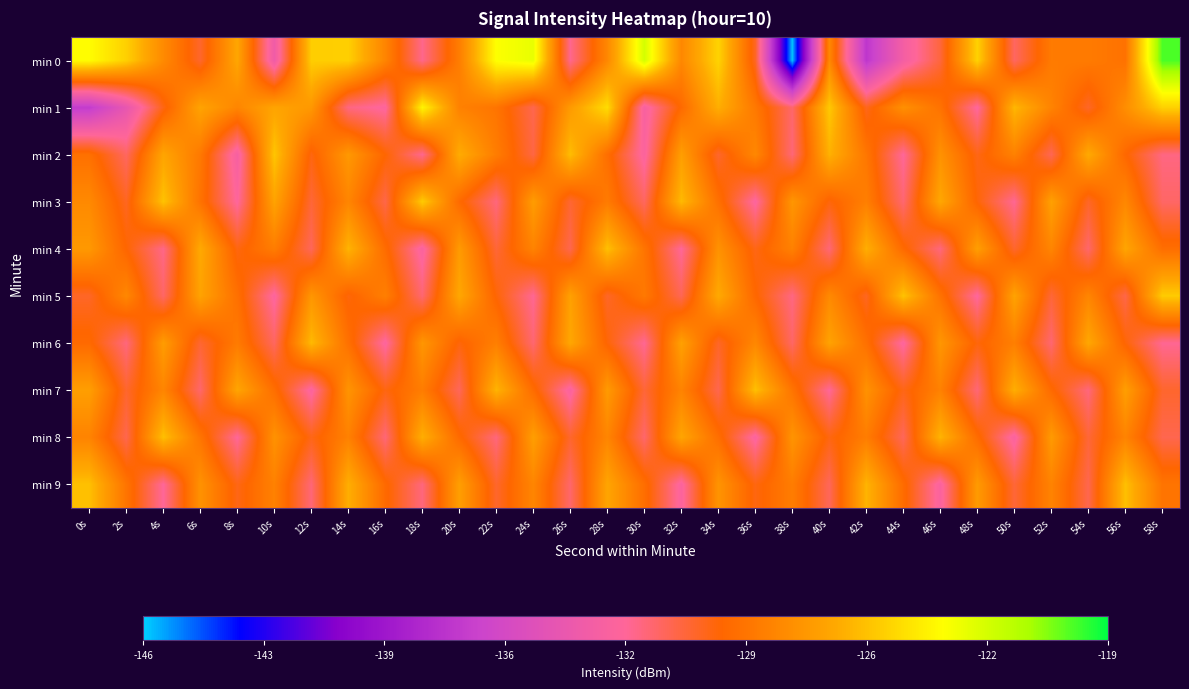

Reading left to right, list all the values displayed in this chart.

min 0: 0s=-123.7	2s=-125.2	4s=-128.1	6s=-130.6	8s=-126.7	10s=-133.7	12s=-125.3	14s=-125.2	16s=-128.3	18s=-132.3	20s=-128.7	22s=-123.6	24s=-123.0	26s=-132.3	28s=-128.2	30s=-122.4	32s=-128.2	34s=-125.1	36s=-130.4	38s=-145.9	40s=-128.2	42s=-137.4	44s=-133.4	46s=-130.9	48s=-125.2	50s=-131.5	52s=-128.8	54s=-128.8	56s=-129.2	58s=-120.0
min 1: 0s=-137.1	2s=-134.3	4s=-130.2	6s=-126.9	8s=-128.3	10s=-126.8	12s=-127.4	14s=-132.1	16s=-132.7	18s=-124.0	20s=-128.5	22s=-129.1	24s=-131.2	26s=-127.3	28s=-124.8	30s=-133.1	32s=-129.6	34s=-126.4	36s=-128.9	38s=-131.7	40s=-125.5	42s=-130.3	44s=-127.8	46s=-129.2	48s=-132.6	50s=-126.1	52s=-128.4	54s=-130.5	56s=-127.9	58s=-125.2
min 2: 0s=-129.3	2s=-131.5	4s=-126.8	6s=-128.9	8s=-133.2	10s=-125.6	12s=-130.1	14s=-127.4	16s=-129.8	18s=-132.3	20s=-126.5	22s=-128.7	24s=-131.0	26s=-125.9	28s=-129.4	30s=-132.8	32s=-127.1	34s=-130.6	36s=-128.2	38s=-131.9	40s=-126.3	42s=-129.0	44s=-132.5	46s=-127.7	48s=-130.2	50s=-128.5	52s=-131.3	54s=-126.6	56s=-129.7	58s=-132.1
min 3: 0s=-128.1	2s=-130.4	4s=-125.7	6s=-129.2	8s=-132.6	10s=-126.9	12s=-130.8	14s=-128.3	16s=-131.1	18s=-125.4	20s=-129.6	22s=-132.0	24s=-127.2	26s=-130.7	28s=-128.8	30s=-131.5	32s=-126.0	34s=-129.3	36s=-132.7	38s=-127.5	40s=-130.0	42s=-128.6	44s=-131.8	46s=-126.7	48s=-129.9	50s=-132.4	52s=-127.0	54s=-130.5	56s=-128.2	58s=-131.6
min 4: 0s=-127.4	2s=-129.8	4s=-132.2	6s=-126.6	8s=-130.1	10s=-128.7	12s=-131.4	14s=-126.2	16s=-129.5	18s=-132.9	20s=-127.3	22s=-130.8	24s=-128.4	26s=-131.2	28s=-125.8	30s=-129.1	32s=-132.5	34s=-127.7	36s=-130.2	38s=-128.5	40s=-131.9	42s=-126.4	44s=-129.6	46s=-132.0	48s=-127.1	50s=-130.6	52s=-128.3	54s=-131.7	56s=-126.8	58s=-129.4
min 5: 0s=-130.5	2s=-128.2	4s=-131.6	6s=-126.9	8s=-129.3	10s=-132.7	12s=-127.5	14s=-130.0	16s=-128.6	18s=-131.8	20s=-126.7	22s=-129.9	24s=-132.4	26s=-127.0	28s=-130.5	30s=-128.9	32s=-131.3	34s=-126.6	36s=-129.7	38s=-132.1	40s=-128.1	42s=-130.4	44s=-125.7	46s=-129.2	48s=-132.6	50s=-126.9	52s=-130.8	54s=-128.3	56s=-131.1	58s=-125.4
min 6: 0s=-129.6	2s=-132.0	4s=-127.2	6s=-130.7	8s=-128.8	10s=-131.5	12s=-126.0	14s=-129.3	16s=-132.7	18s=-127.5	20s=-130.0	22s=-128.6	24s=-131.8	26s=-126.7	28s=-129.9	30s=-132.4	32s=-127.0	34s=-130.5	36s=-128.2	38s=-131.6	40s=-126.9	42s=-129.3	44s=-132.7	46s=-127.5	48s=-130.0	50s=-128.6	52s=-131.8	54s=-126.7	56s=-129.9	58s=-132.4
min 7: 0s=-127.1	2s=-130.6	4s=-128.3	6s=-131.7	8s=-126.8	10s=-129.4	12s=-132.8	14s=-127.6	16s=-130.1	18s=-128.7	20s=-131.4	22s=-126.2	24s=-129.5	26s=-132.9	28s=-127.3	30s=-130.8	32s=-128.4	34s=-131.2	36s=-125.8	38s=-129.1	40s=-132.5	42s=-127.7	44s=-130.2	46s=-128.5	48s=-131.9	50s=-126.4	52s=-129.6	54s=-132.0	56s=-127.1	58s=-130.6
min 8: 0s=-128.4	2s=-131.2	4s=-125.8	6s=-129.1	8s=-132.5	10s=-127.7	12s=-130.2	14s=-128.5	16s=-131.9	18s=-126.4	20s=-129.6	22s=-132.0	24s=-127.1	26s=-130.6	28s=-128.3	30s=-131.7	32s=-126.8	34s=-129.4	36s=-132.8	38s=-127.6	40s=-130.1	42s=-128.7	44s=-131.4	46s=-126.2	48s=-129.5	50s=-132.9	52s=-127.3	54s=-130.8	56s=-128.4	58s=-131.2
min 9: 0s=-125.8	2s=-129.1	4s=-132.5	6s=-127.7	8s=-130.2	10s=-128.5	12s=-131.9	14s=-126.4	16s=-129.6	18s=-132.0	20s=-127.1	22s=-130.6	24s=-128.3	26s=-131.7	28s=-126.8	30s=-129.4	32s=-132.8	34s=-127.6	36s=-130.1	38s=-128.7	40s=-131.4	42s=-126.2	44s=-129.5	46s=-132.9	48s=-127.3	50s=-130.8	52s=-128.4	54s=-131.2	56s=-125.8	58s=-129.1